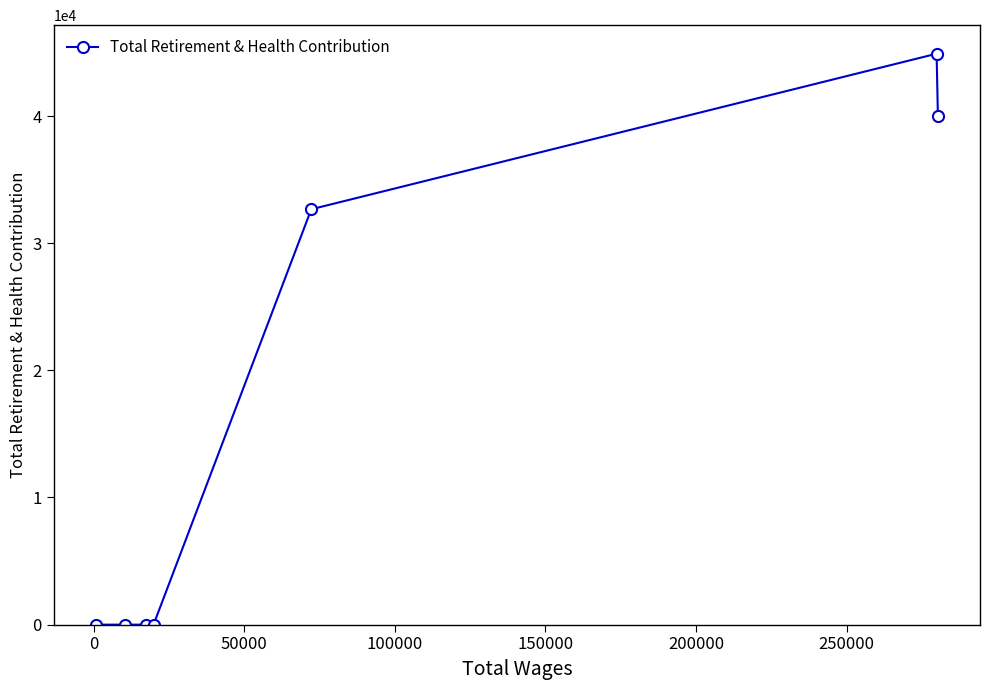

Reading left to right, what are all the values shown in this chart?

0	0	0	0	32669	44903	40028